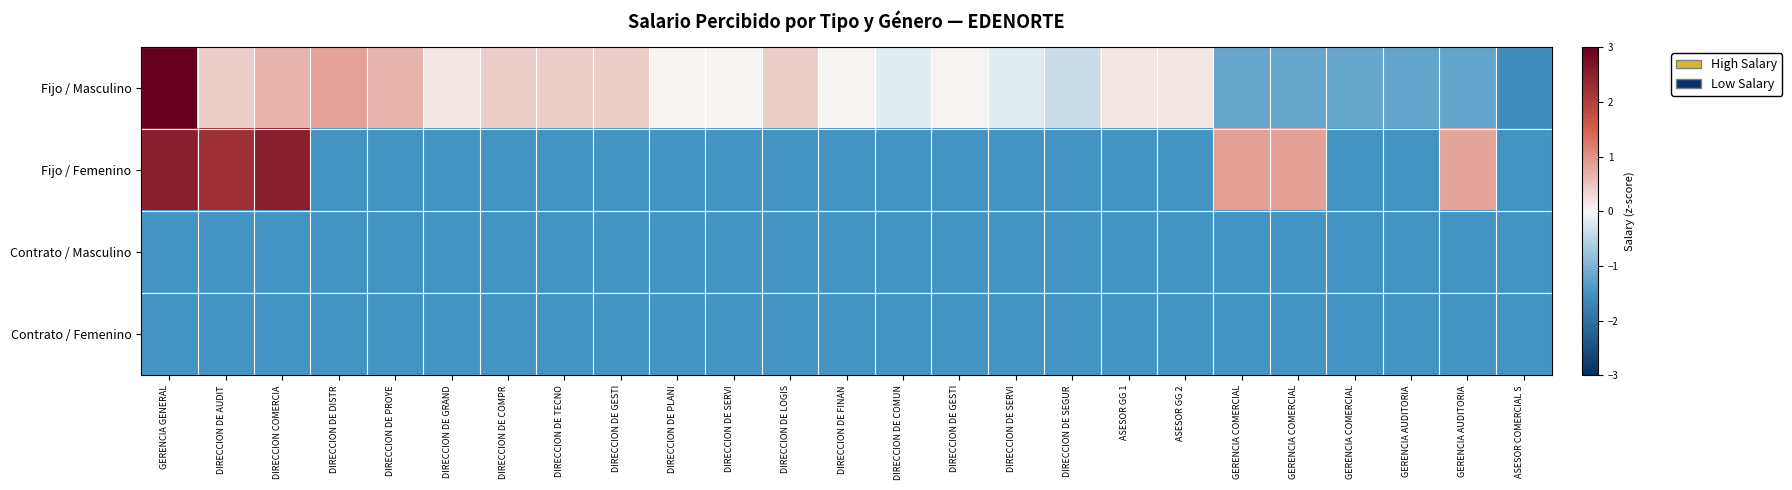

Reading left to right, extract all data points from this chart.

Fijo / Masculino: GERENCIA GENERAL=3.6	DIRECCION DE AUDIT=0.4	DIRECCION COMERCIA=0.7	DIRECCION DE DISTR=0.8	DIRECCION DE PROYE=0.7	DIRECCION DE GRAND=0.1	DIRECCION DE COMPR=0.4	DIRECCION DE TECNO=0.4	DIRECCION DE GESTI=0.4	DIRECCION DE PLANI=0.0	DIRECCION DE SERVI=0.0	DIRECCION DE LOGIS=0.4	DIRECCION DE FINAN=0.0	DIRECCION DE COMUN=-0.2	DIRECCION DE GESTI=0.0	DIRECCION DE SERVI=-0.2	DIRECCION DE SEGUR=-0.4	ASESOR GG 1=0.1	ASESOR GG 2=0.1	GERENCIA COMERCIAL=-1.2	GERENCIA COMERCIAL=-1.2	GERENCIA COMERCIAL=-1.2	GERENCIA AUDITORIA=-1.2	GERENCIA AUDITORIA=-1.2	ASESOR COMERCIAL S=-1.6
Fijo / Femenino: GERENCIA GENERAL=2.5	DIRECCION DE AUDIT=2.2	DIRECCION COMERCIA=2.5	DIRECCION DE DISTR=-1.5	DIRECCION DE PROYE=-1.5	DIRECCION DE GRAND=-1.5	DIRECCION DE COMPR=-1.5	DIRECCION DE TECNO=-1.5	DIRECCION DE GESTI=-1.5	DIRECCION DE PLANI=-1.5	DIRECCION DE SERVI=-1.5	DIRECCION DE LOGIS=-1.5	DIRECCION DE FINAN=-1.5	DIRECCION DE COMUN=-1.5	DIRECCION DE GESTI=-1.5	DIRECCION DE SERVI=-1.5	DIRECCION DE SEGUR=-1.5	ASESOR GG 1=-1.5	ASESOR GG 2=-1.5	GERENCIA COMERCIAL=0.9	GERENCIA COMERCIAL=0.9	GERENCIA COMERCIAL=-1.5	GERENCIA AUDITORIA=-1.5	GERENCIA AUDITORIA=0.8	ASESOR COMERCIAL S=-1.5
Contrato / Masculino: GERENCIA GENERAL=-1.5	DIRECCION DE AUDIT=-1.5	DIRECCION COMERCIA=-1.5	DIRECCION DE DISTR=-1.5	DIRECCION DE PROYE=-1.5	DIRECCION DE GRAND=-1.5	DIRECCION DE COMPR=-1.5	DIRECCION DE TECNO=-1.5	DIRECCION DE GESTI=-1.5	DIRECCION DE PLANI=-1.5	DIRECCION DE SERVI=-1.5	DIRECCION DE LOGIS=-1.5	DIRECCION DE FINAN=-1.5	DIRECCION DE COMUN=-1.5	DIRECCION DE GESTI=-1.5	DIRECCION DE SERVI=-1.5	DIRECCION DE SEGUR=-1.5	ASESOR GG 1=-1.5	ASESOR GG 2=-1.5	GERENCIA COMERCIAL=-1.5	GERENCIA COMERCIAL=-1.5	GERENCIA COMERCIAL=-1.5	GERENCIA AUDITORIA=-1.5	GERENCIA AUDITORIA=-1.5	ASESOR COMERCIAL S=-1.5
Contrato / Femenino: GERENCIA GENERAL=-1.5	DIRECCION DE AUDIT=-1.5	DIRECCION COMERCIA=-1.5	DIRECCION DE DISTR=-1.5	DIRECCION DE PROYE=-1.5	DIRECCION DE GRAND=-1.5	DIRECCION DE COMPR=-1.5	DIRECCION DE TECNO=-1.5	DIRECCION DE GESTI=-1.5	DIRECCION DE PLANI=-1.5	DIRECCION DE SERVI=-1.5	DIRECCION DE LOGIS=-1.5	DIRECCION DE FINAN=-1.5	DIRECCION DE COMUN=-1.5	DIRECCION DE GESTI=-1.5	DIRECCION DE SERVI=-1.5	DIRECCION DE SEGUR=-1.5	ASESOR GG 1=-1.5	ASESOR GG 2=-1.5	GERENCIA COMERCIAL=-1.5	GERENCIA COMERCIAL=-1.5	GERENCIA COMERCIAL=-1.5	GERENCIA AUDITORIA=-1.5	GERENCIA AUDITORIA=-1.5	ASESOR COMERCIAL S=-1.5